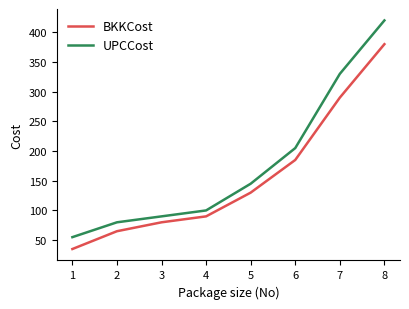

Which series has the widest spread of values?

UPCCost